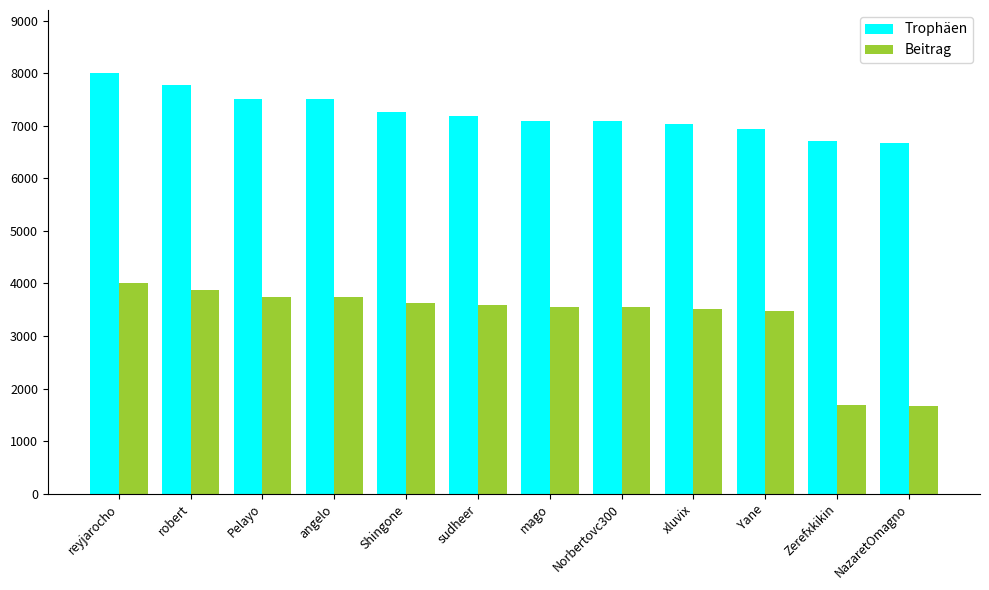

At which label is Trophäen closest to 7340?

Shingone